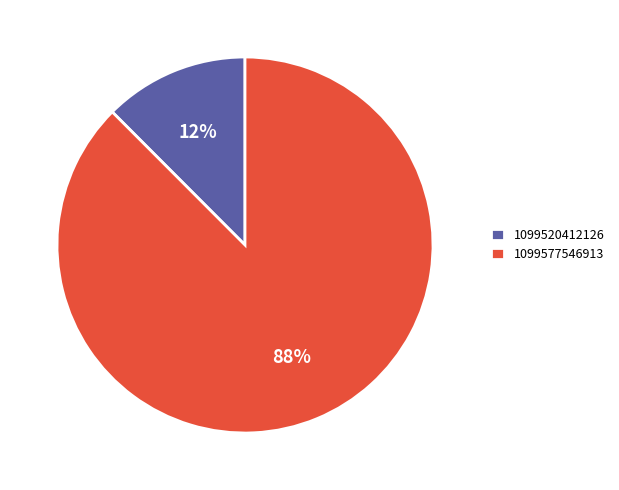

Is the sum of 1099577546913 and 1099520412126 greater than half?

Yes